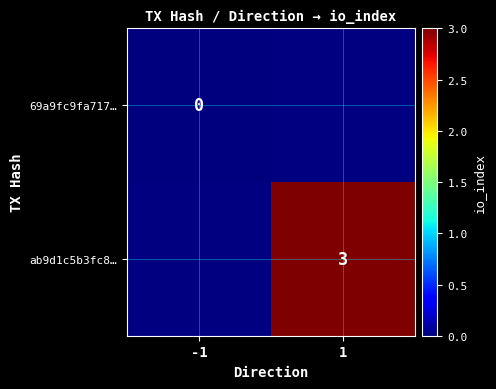

The value of ab9d1c5b3fc8… at 1 is 3. True or false?

True